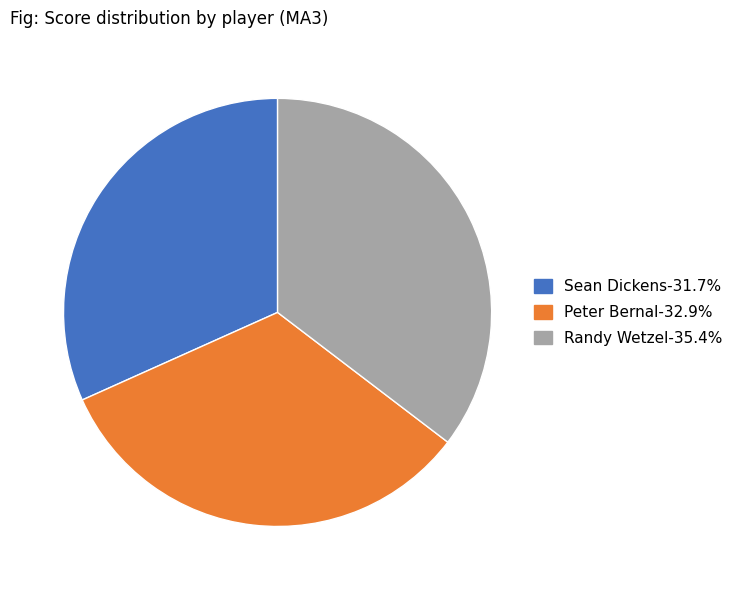

Does Sean Dickens account for over 50% of the chart?

No